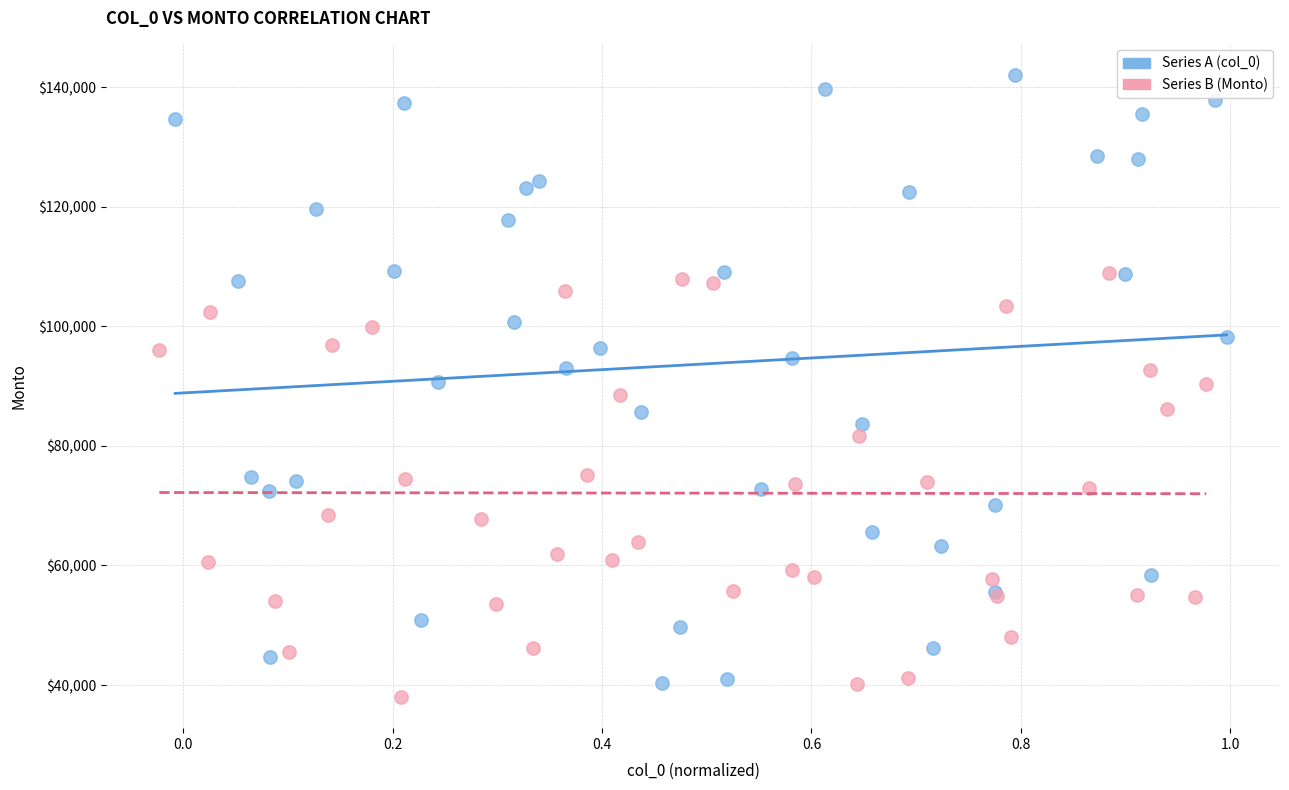

Which series has the largest Y range (max minus min)?

Series A (col_0)